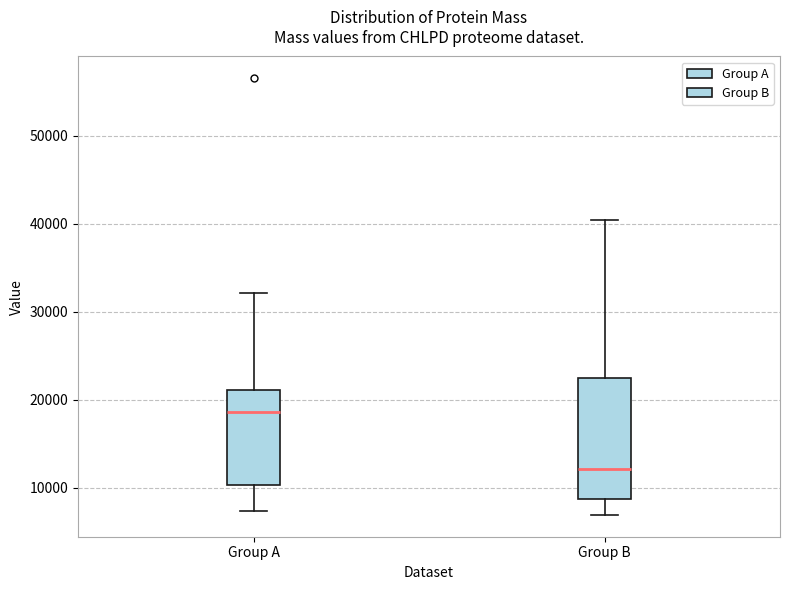

Comparing the boxes themselves (not the whiskers), which one is the tallest?

Group B